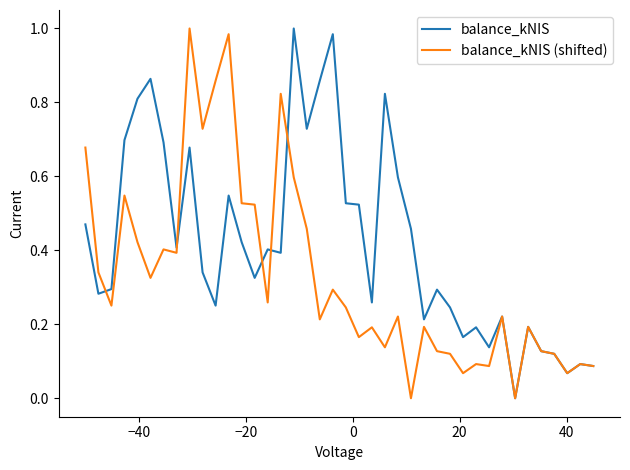

Which series has the largest total across all categories?

balance_kNIS